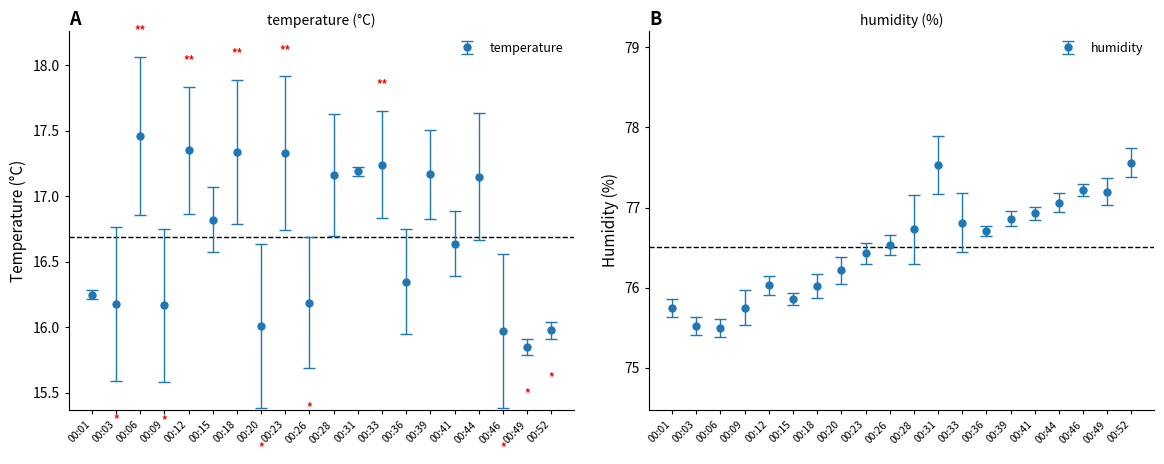

What is the value of the humidity point at the 18th from the left?

77.2